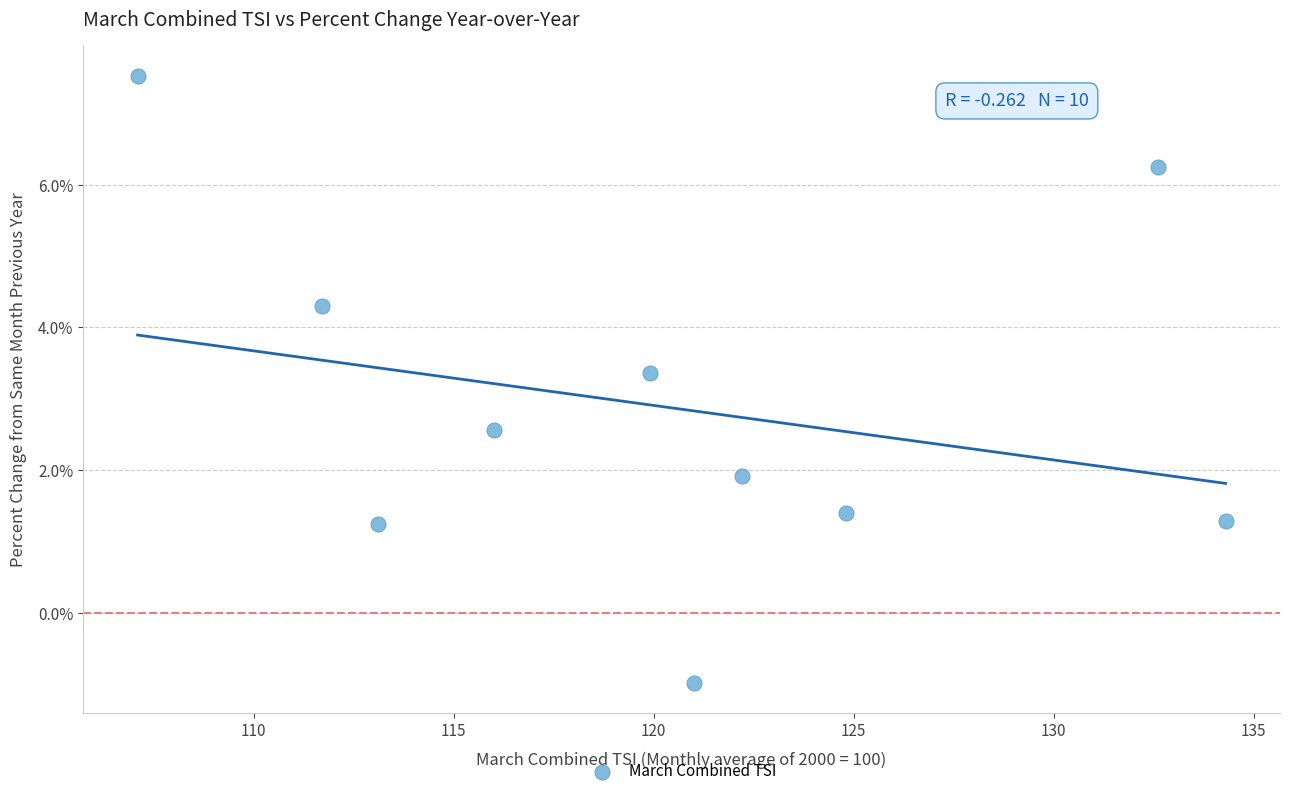

What is the range of X values (max minus min)?

27.2